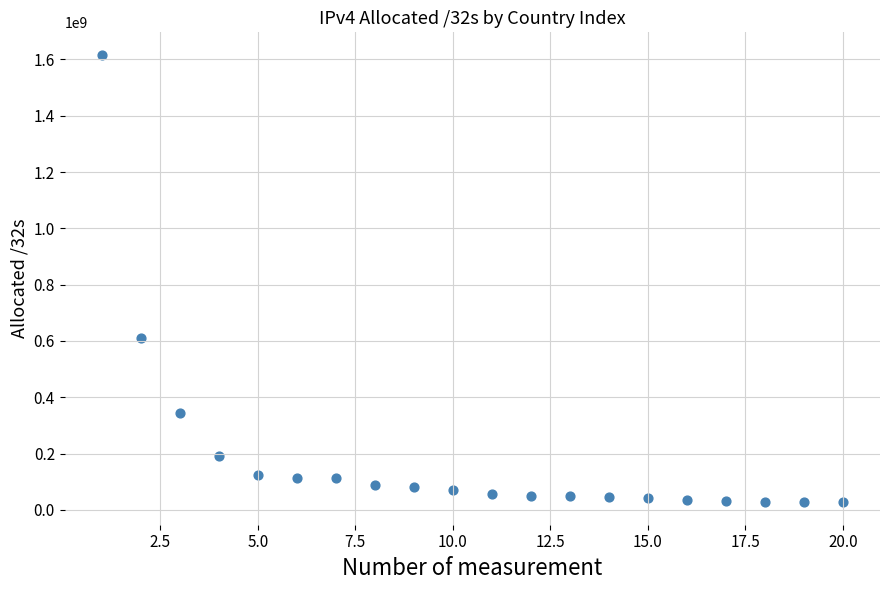

What is the range of Y values (max minus min)?

1589607264